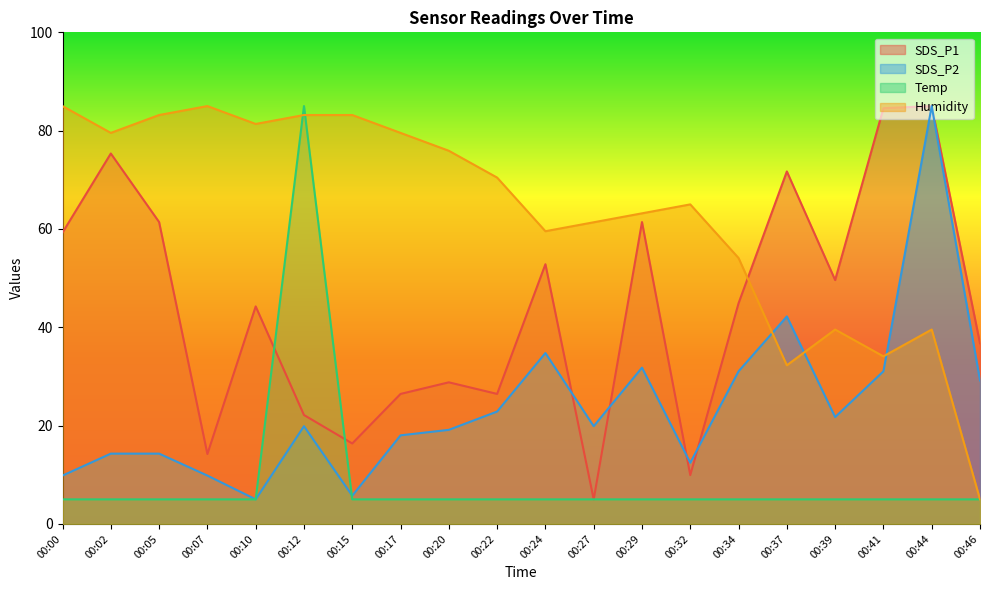

Is the value of Temp at 00:29 greater than the value of Humidity at 00:12?

No